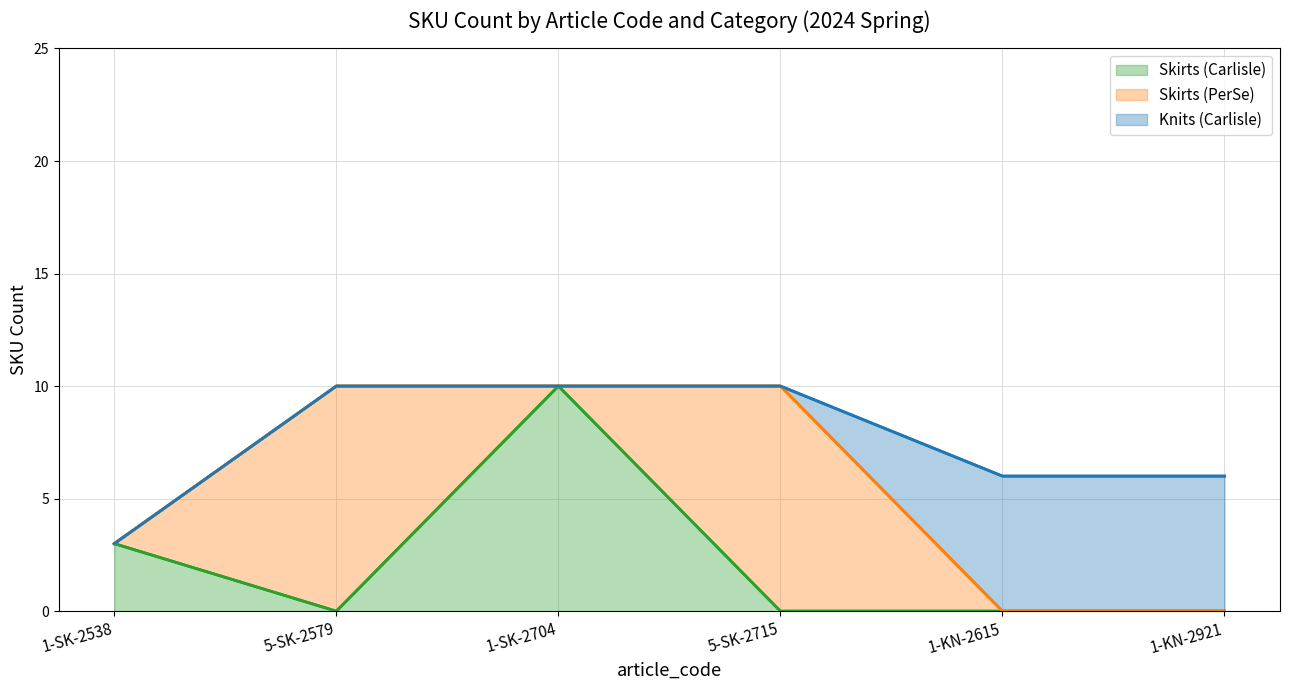

What is the label of the 2nd point from the left?

5-SK-2579